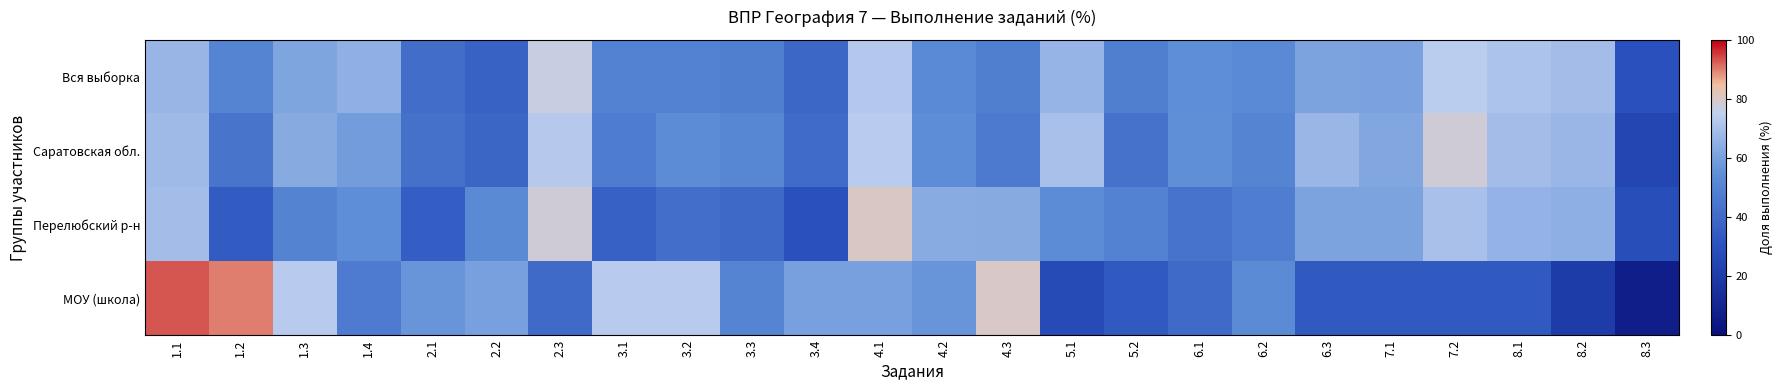

Which series has the widest spread of values?

МОУ (школа)